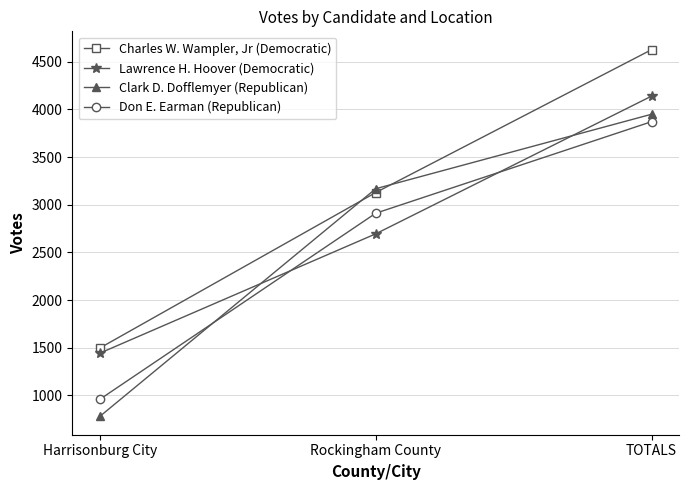

What is the highest value of the Clark D. Dofflemyer (Republican) series?

3949